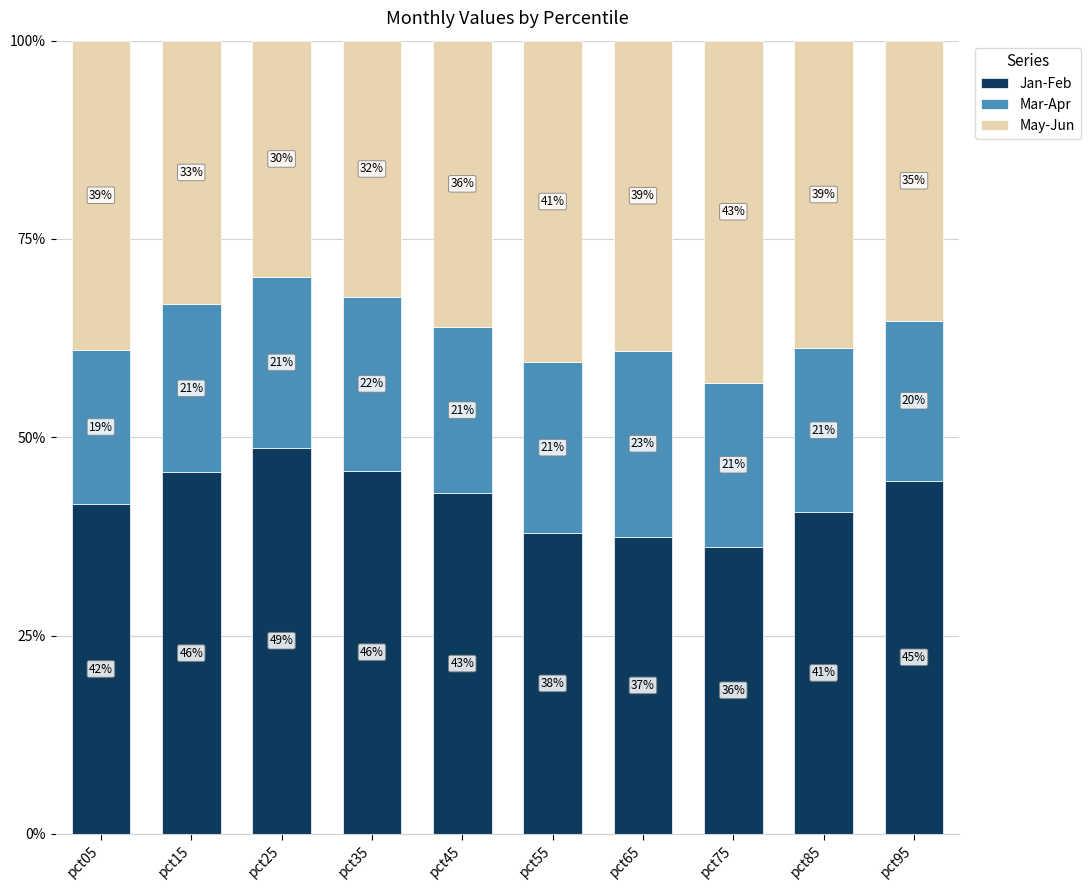

What is the sum of the Jan-Feb values at pct85 and pct65?

78.0